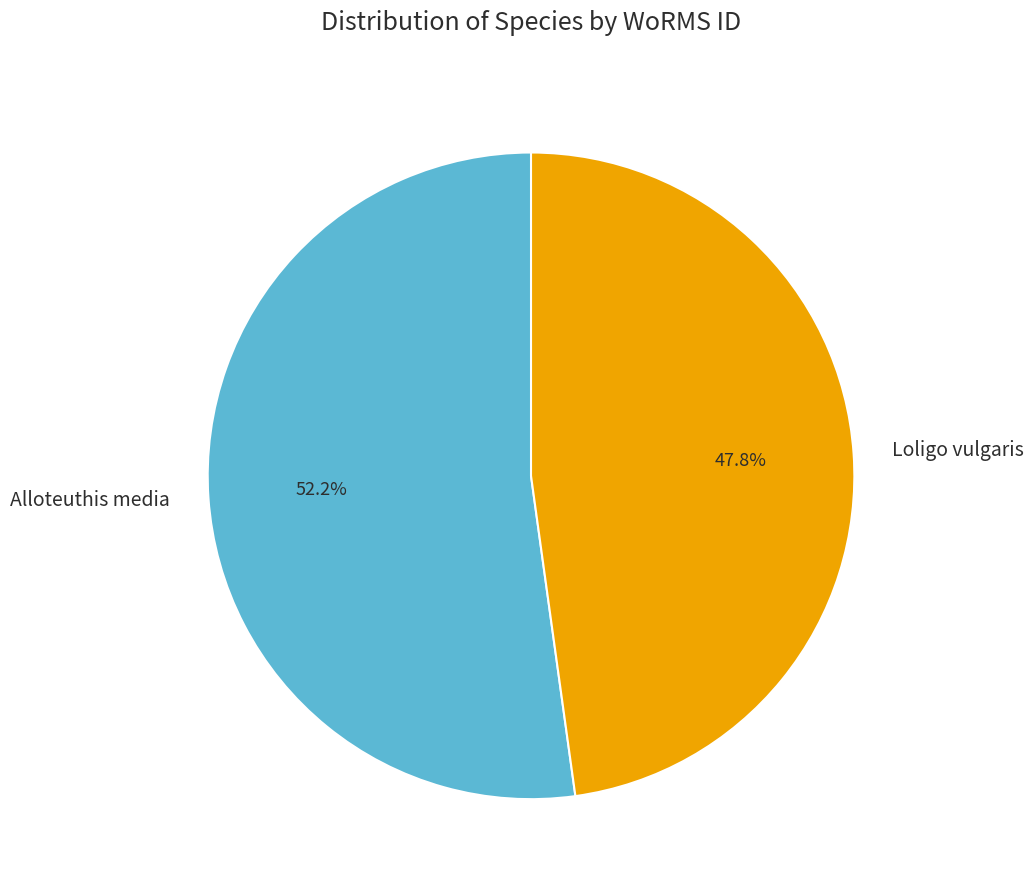

What is the majority slice?

Alloteuthis media